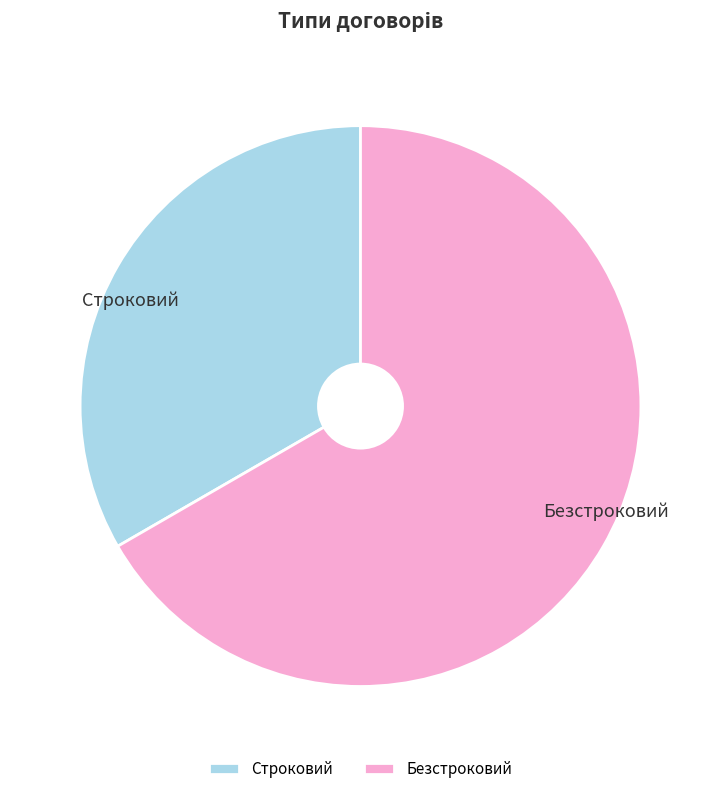

Between Безстроковий and Строковий, which is larger?

Безстроковий